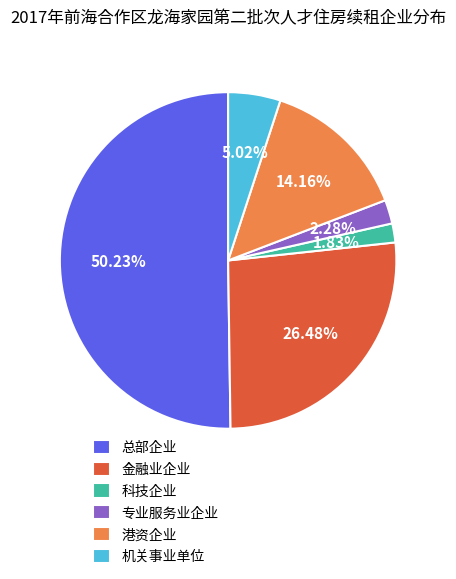

How many slices are in this pie chart?

6